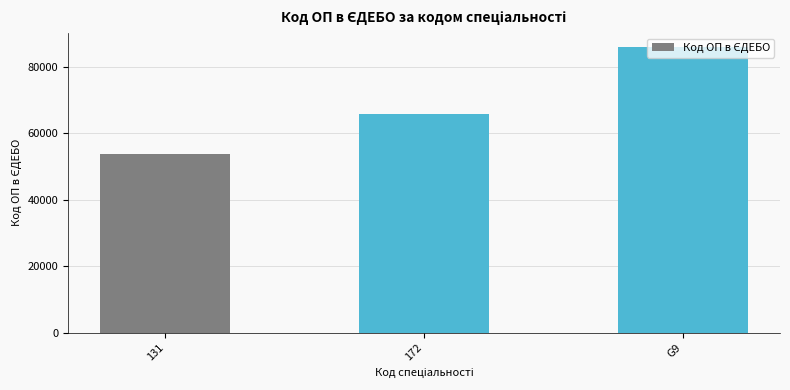

Are the bars grouped side by side (vs. stacked)?

No